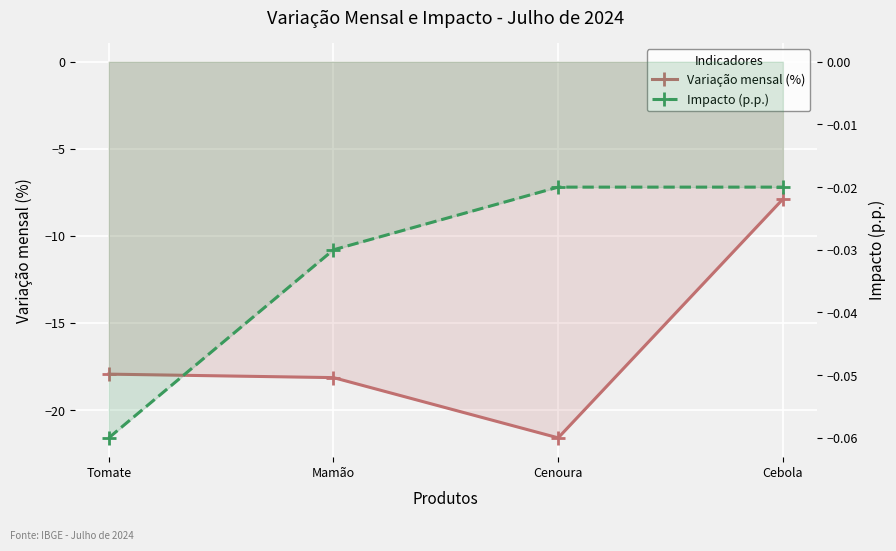

How many categories are shown in the chart?

4